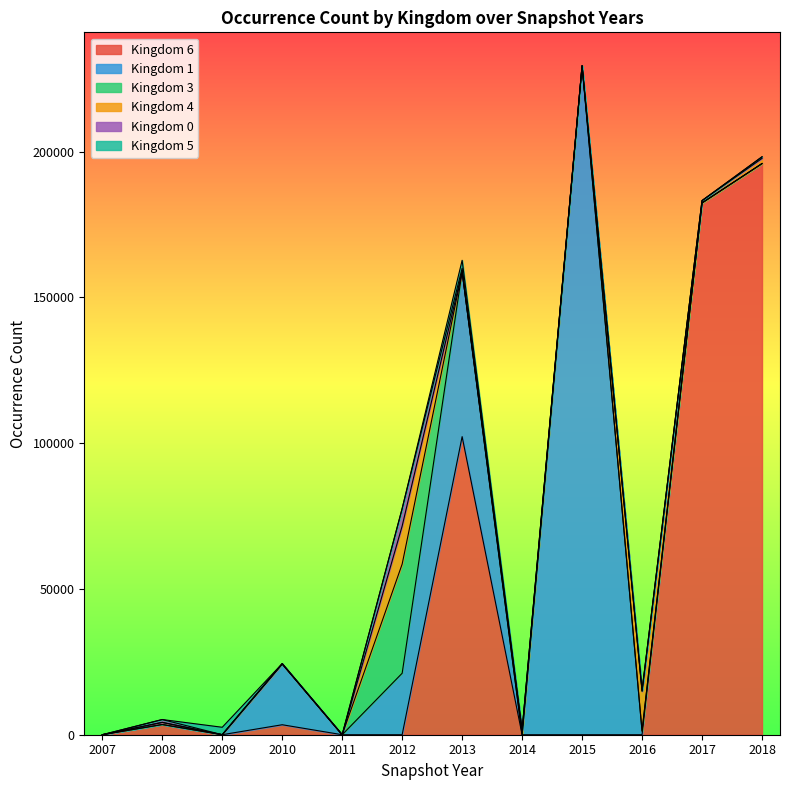

At which category is the sum across all series the highest?

2015